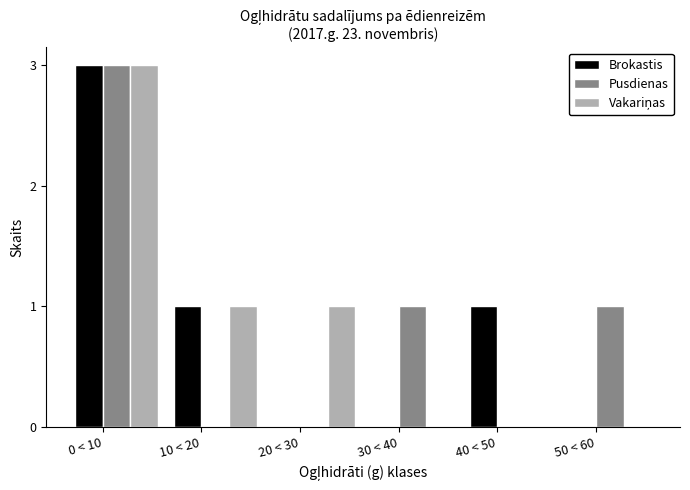

Which label corresponds to the largest value in the chart?

0 < 10